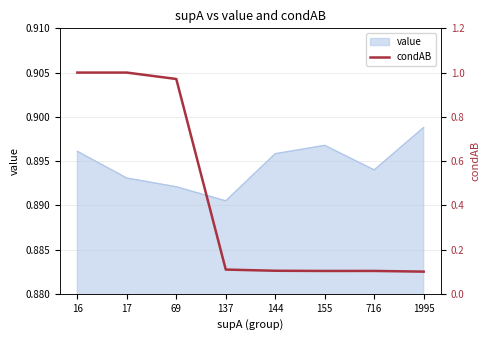

Which label corresponds to the largest value in the chart?

16